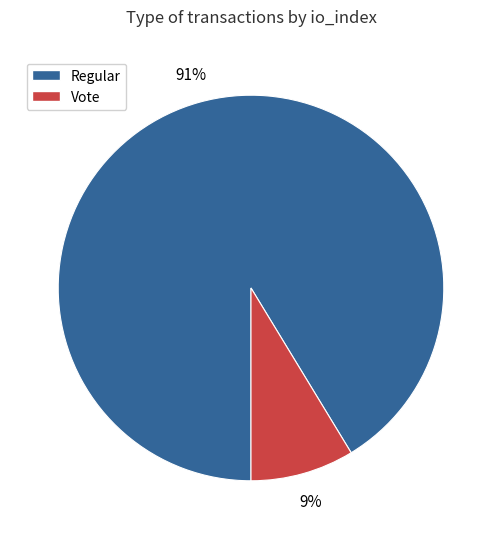

Is there a majority slice in this chart?

Yes